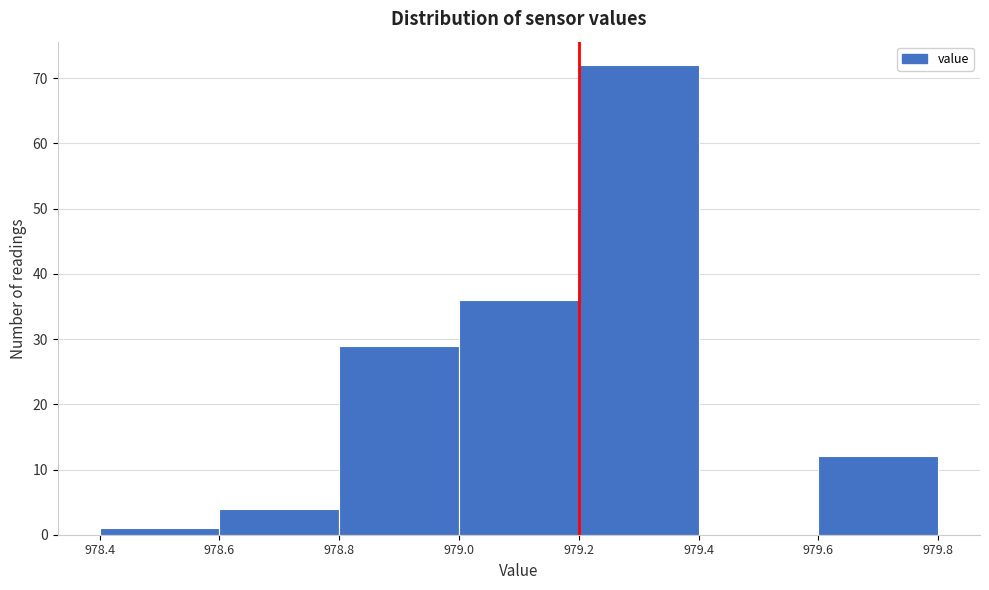

Reading left to right, transcribe this chart: for each bar, give the range it covers on the x-axis and its height. The values are not printed on the chart, so give them approximately, as read against the axis.

978.4 to 978.6: 1
978.6 to 978.8: 4
978.8 to 979.0: 29
979.0 to 979.2: 36
979.2 to 979.4: 72
979.4 to 979.6: 0
979.6 to 979.8: 12